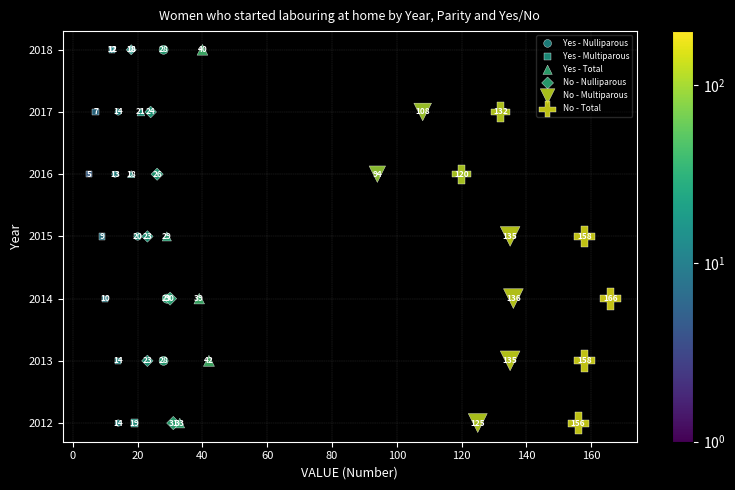

What are all the series names shown in the legend?

Yes - Nulliparous, Yes - Multiparous, Yes - Total, No - Nulliparous, No - Multiparous, No - Total